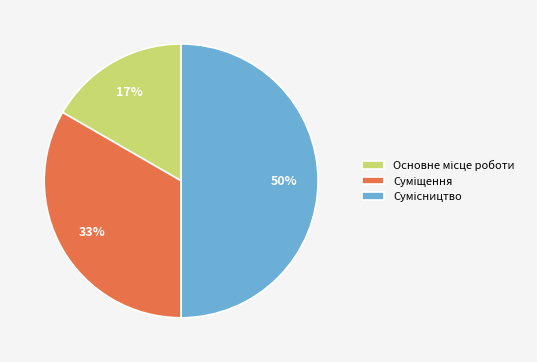

To the nearest percent, what is the difference between the largest and smallest slice percentages?

33%